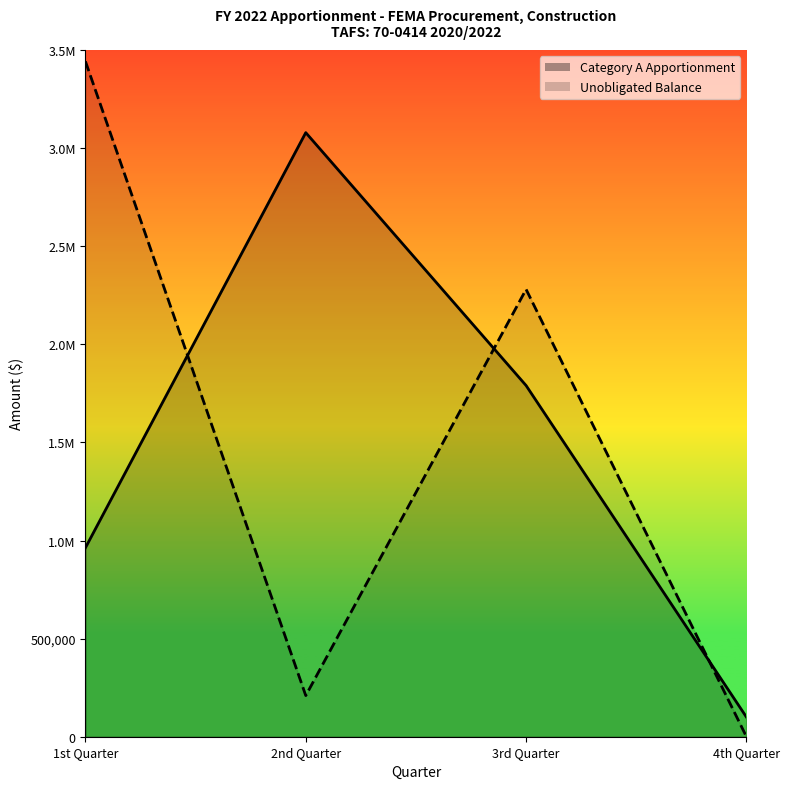

How many interior local valleys does the Unobligated Balance series have?

1